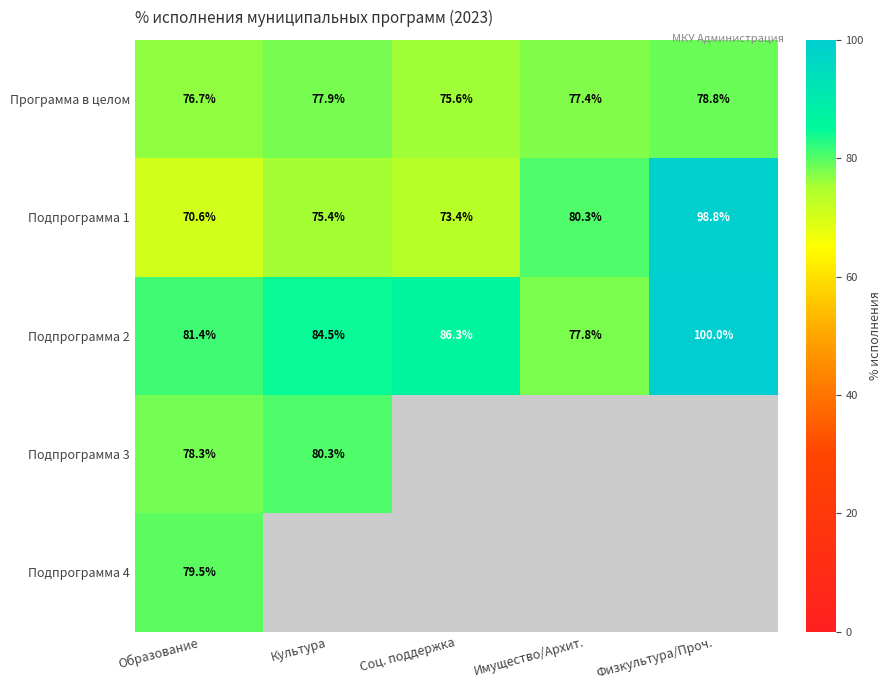

What is the difference between the Программа в целом values at Культура and Имущество/Архит.?

0.5